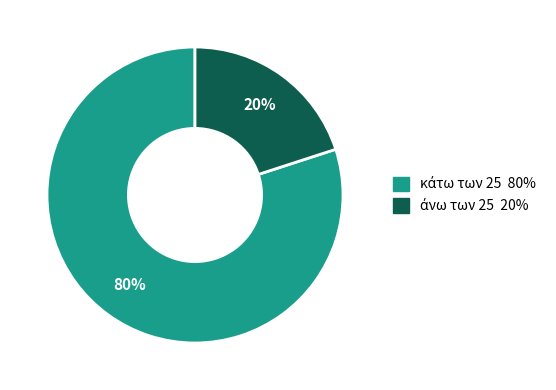

Does any single category account for the majority?

Yes